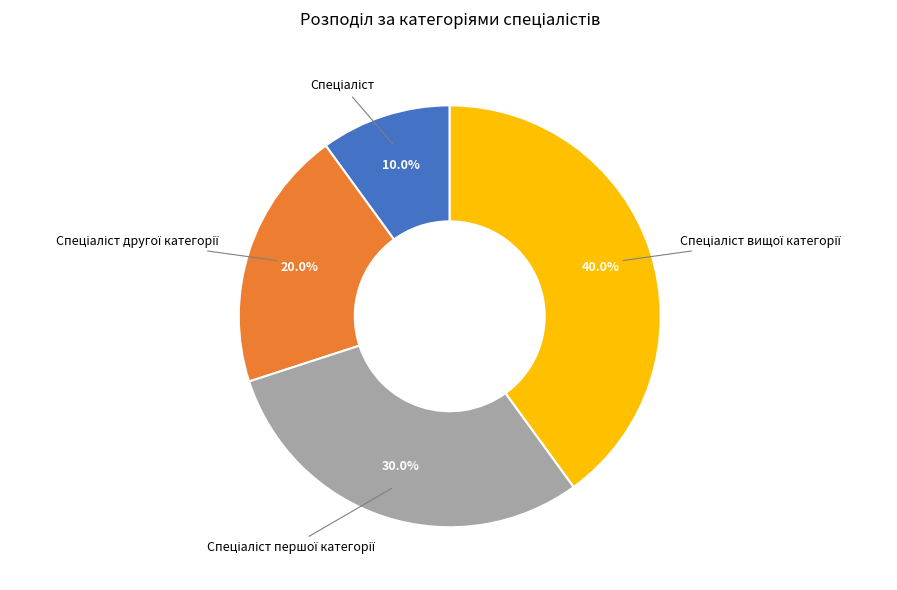

Is there any slice that represents more than half of the pie?

No